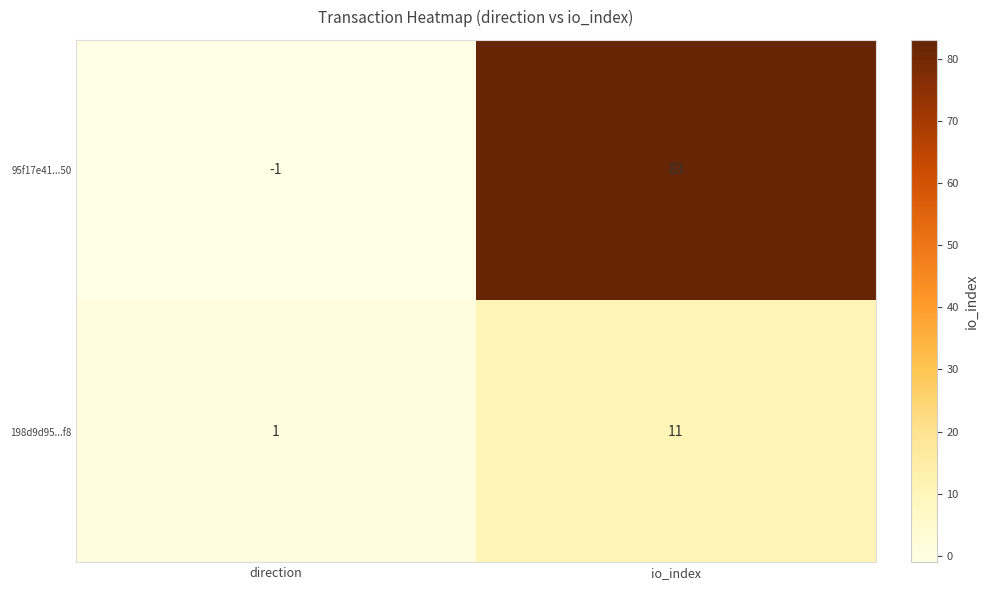

Which label corresponds to the smallest value in the chart?

direction